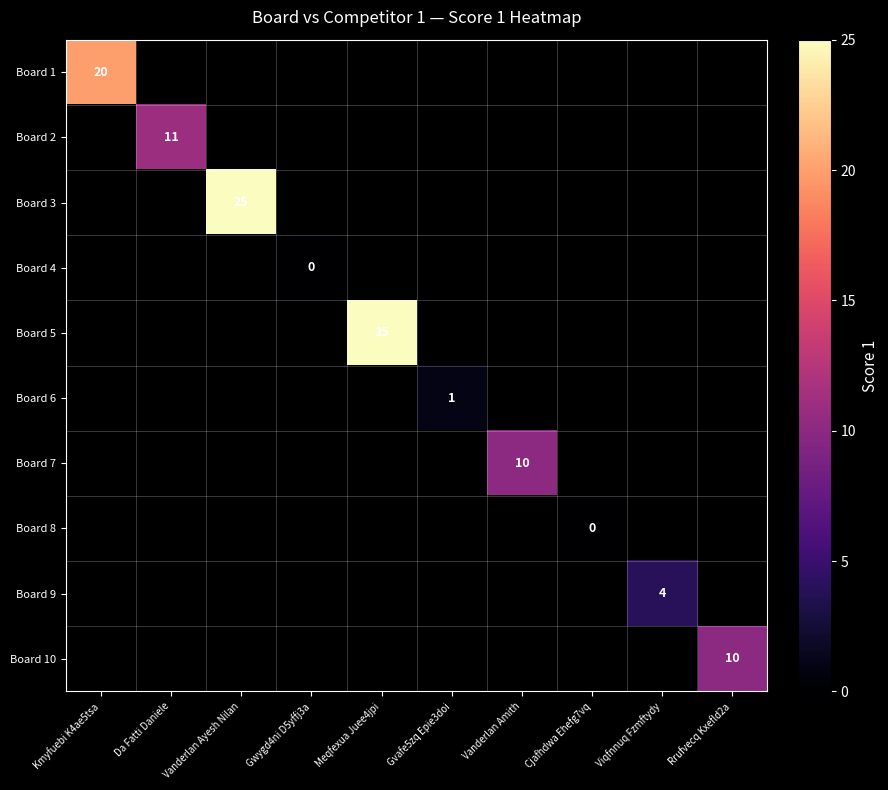

True or false: Board 5 has a value of 25 at Meqfexua Juee4jpi.

True